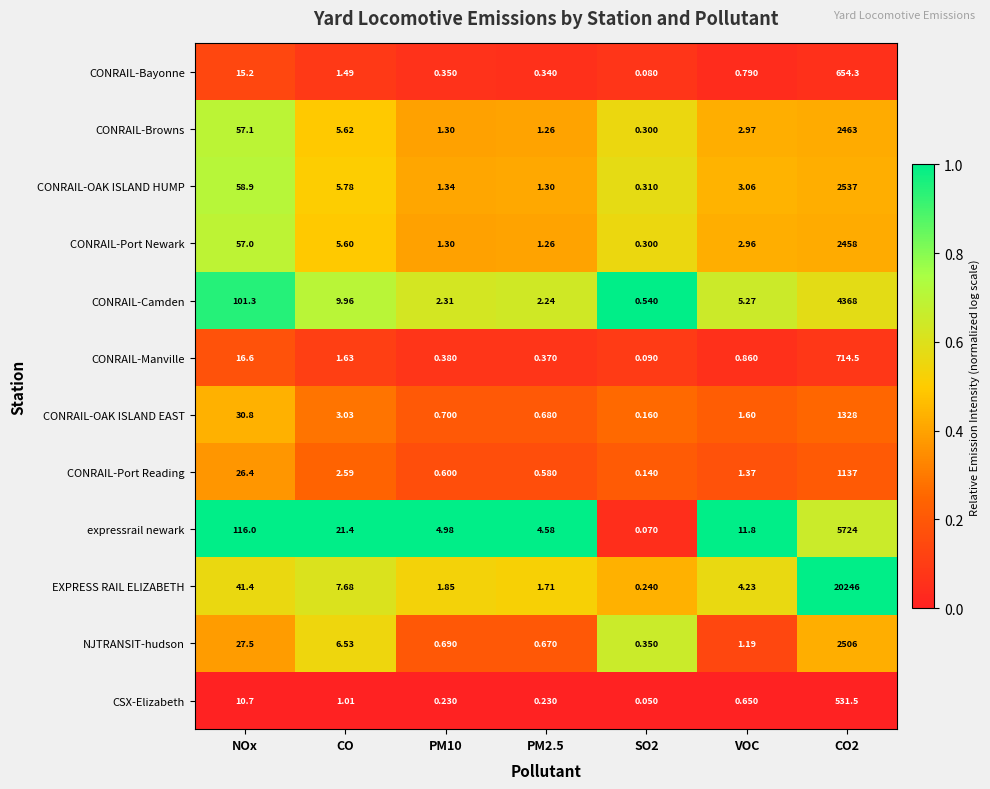

Which series has the largest total across all categories?

EXPRESS RAIL ELIZABETH